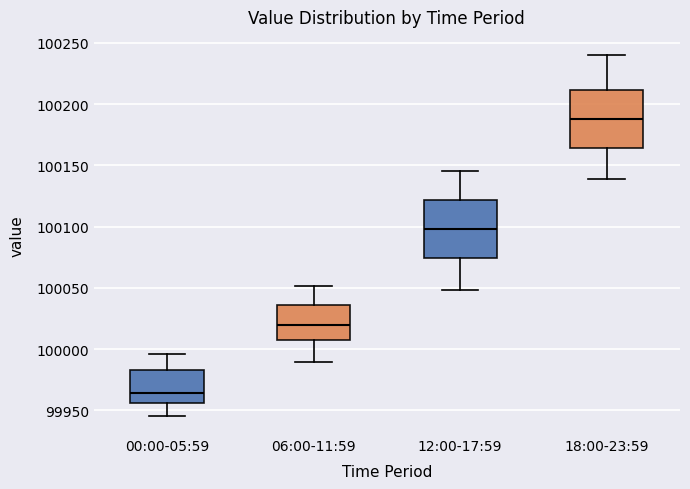

Which box's median line is the highest?

18:00-23:59